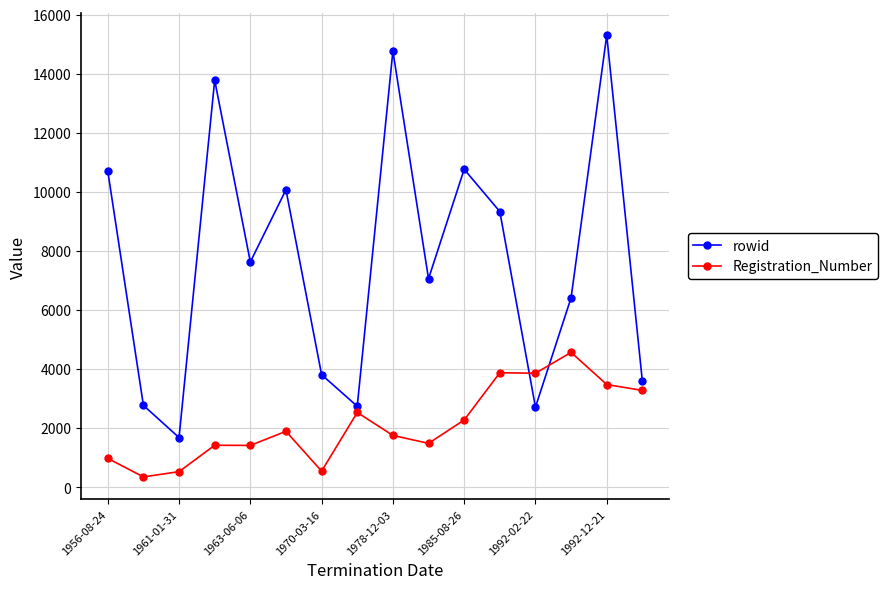

What is the value of the Registration_Number point at the 9th from the left?

1750